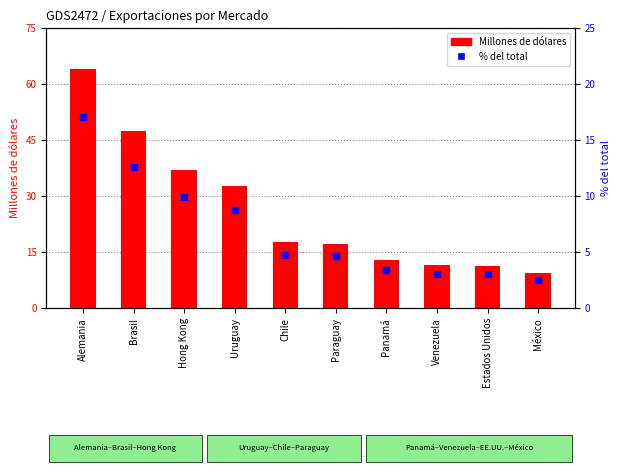

Is the value of % del total at Uruguay greater than the value of Millones de dólares at Brasil?

No